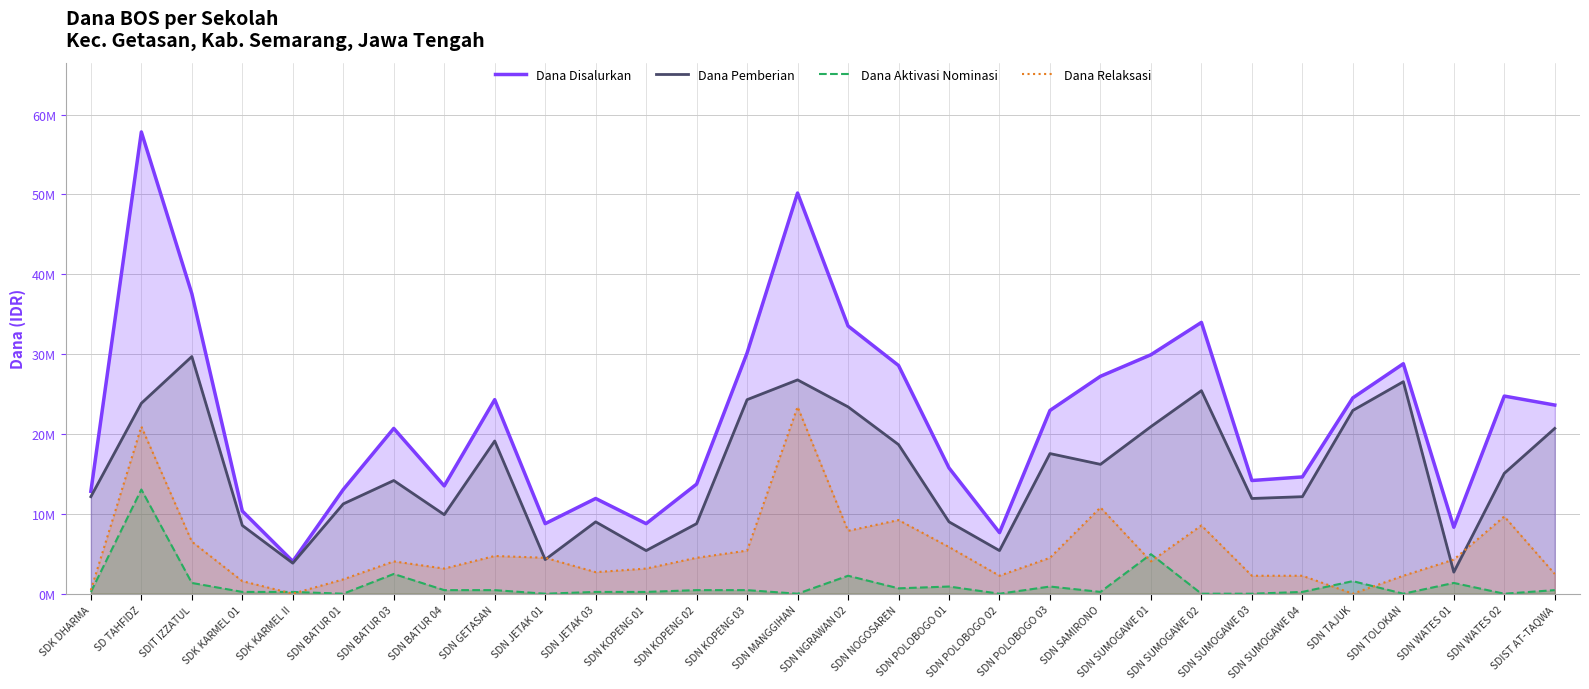

At which category is the sum across all series the highest?

SD TAHFIDZ